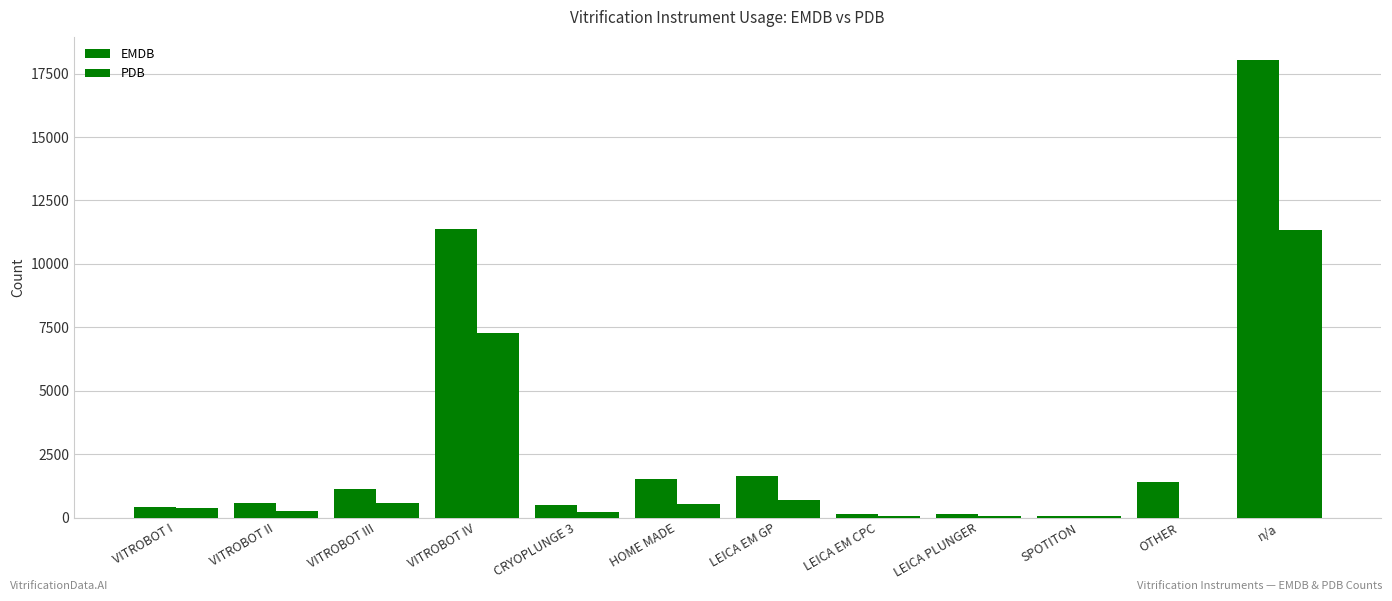

Which series has the widest spread of values?

EMDB